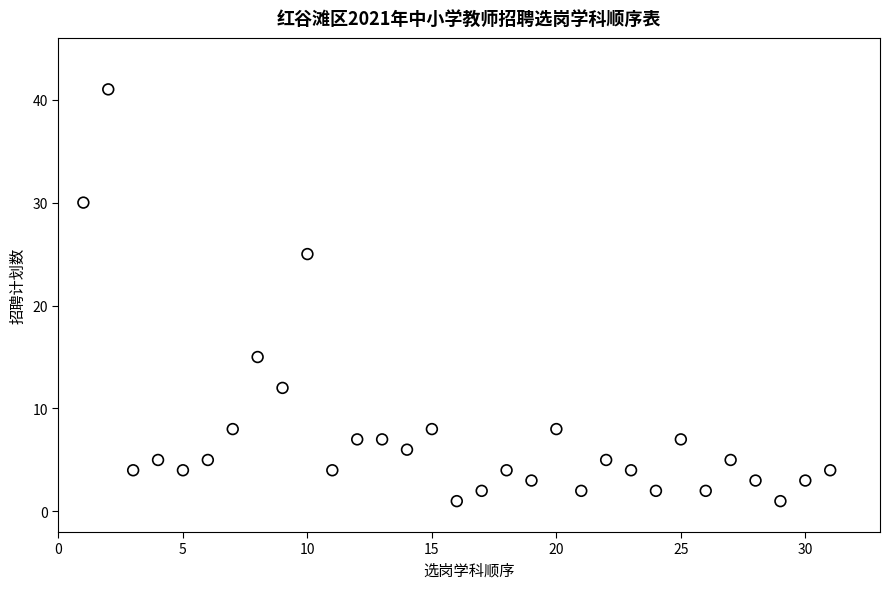

What is the range of Y values (max minus min)?

40